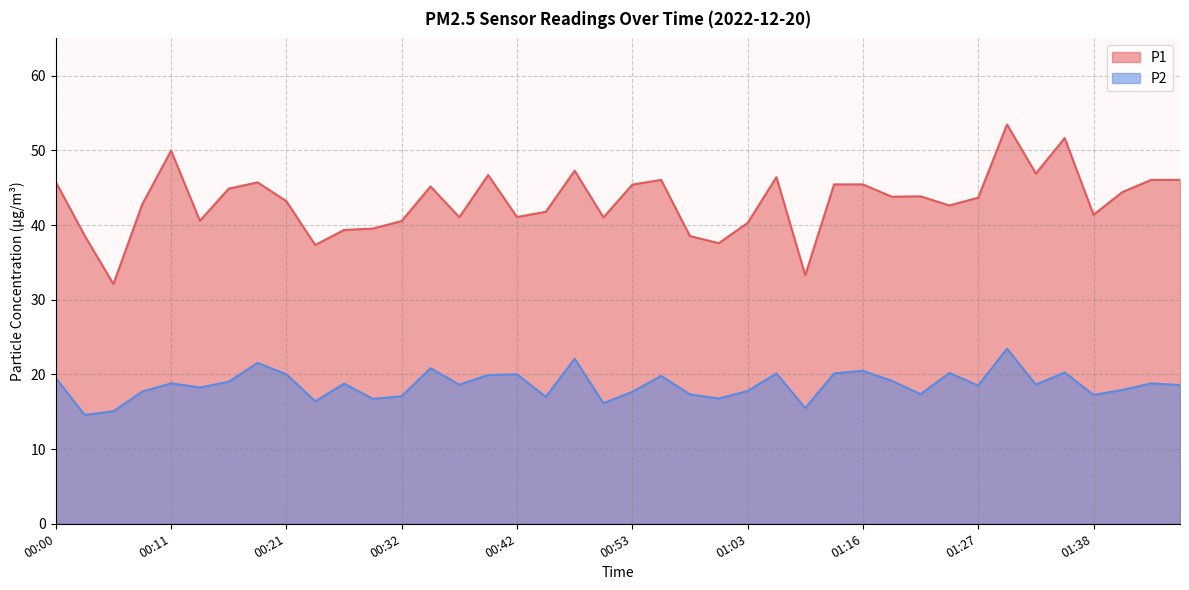

True or false: P2 and P1 cross at least once.

False